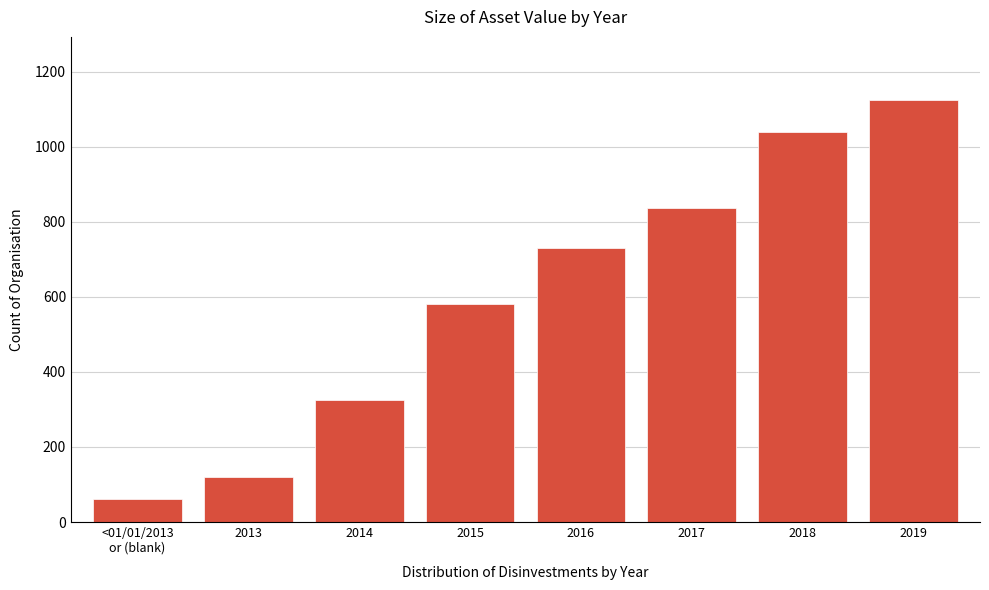

Reading left to right, what are all the values shown in this chart?

61	120	324	582	730	837	1040	1124